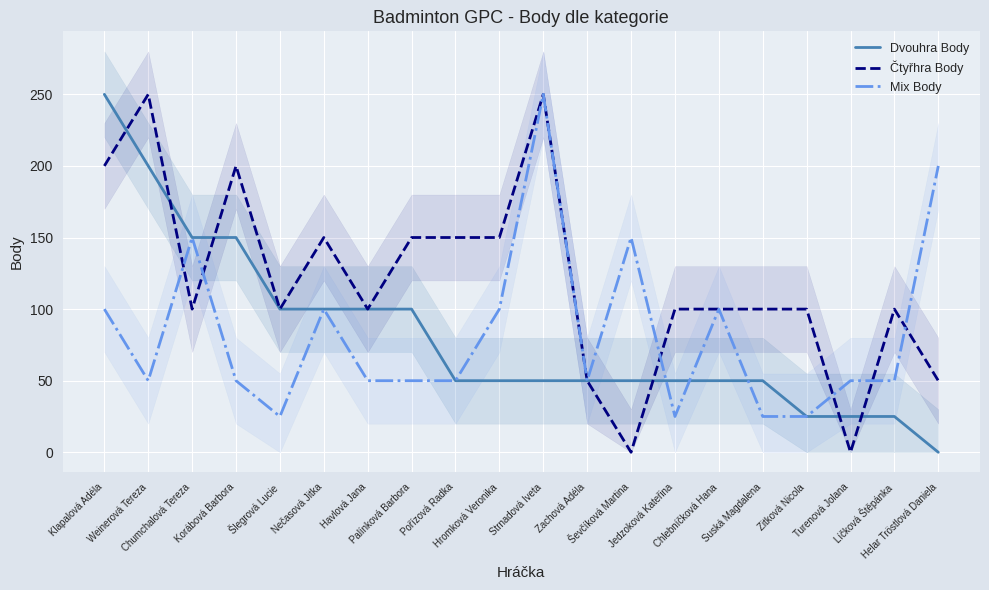

Is it true that Čtyřhra Body equals 100 at Líčková Štěpánka?

True